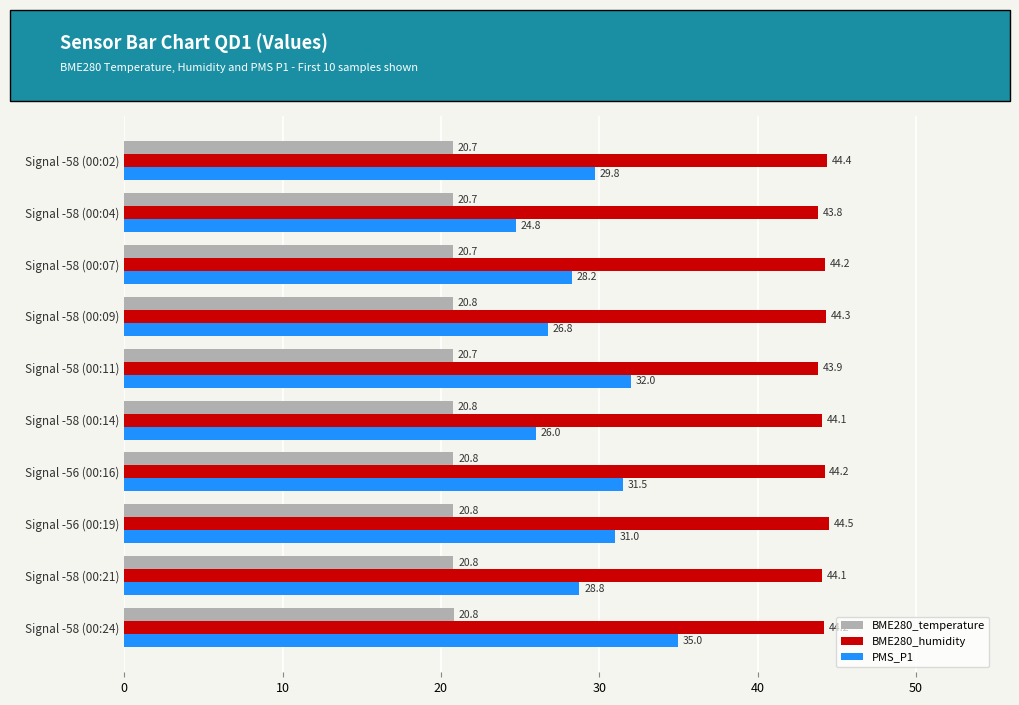

Rank the series at Signal -58 (00:02) from highest to lowest value.

BME280_humidity, PMS_P1, BME280_temperature